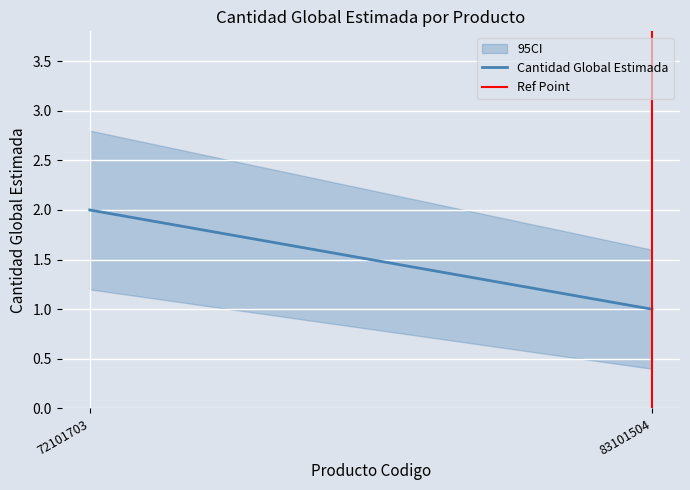

What is the difference between the maximum and minimum values in the Cantidad Global Estimada series?

1